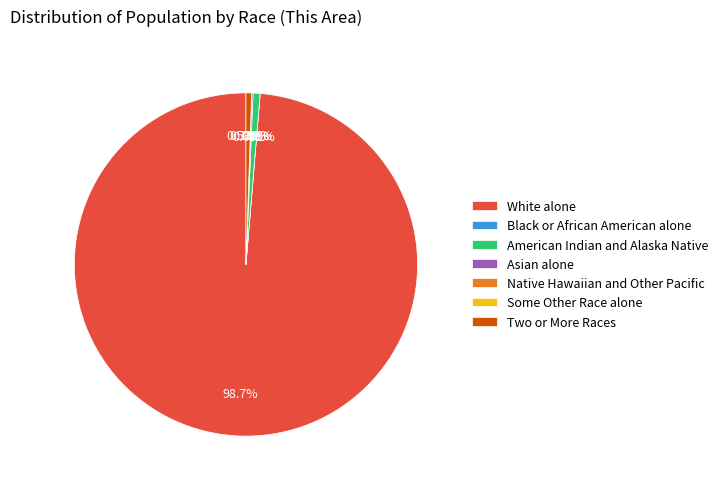

Rank the categories by value from highest to lowest.

White alone, American Indian and Alaska Native, Two or More Races, Asian alone, Black or African American alone, Native Hawaiian and Other Pacific, Some Other Race alone